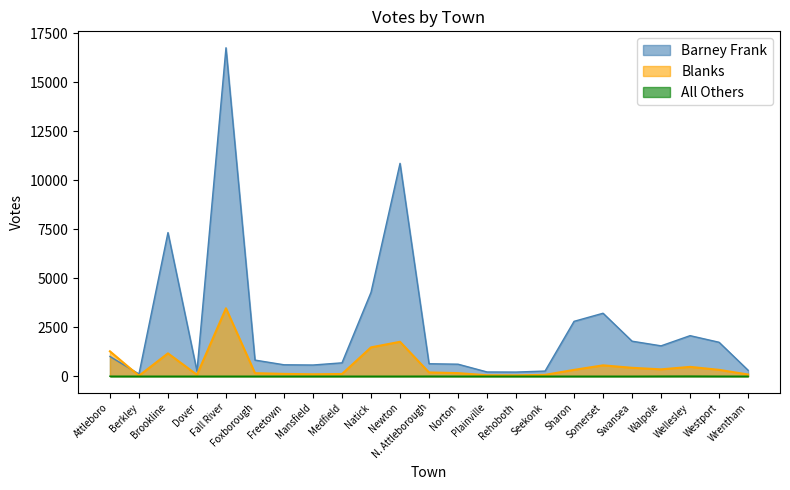

What is the lowest value of the Barney Frank series?

114